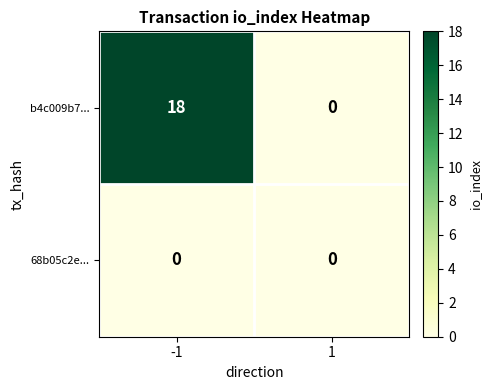

List the series in order of their overall mean, highest first.

b4c009b7..., 68b05c2e...